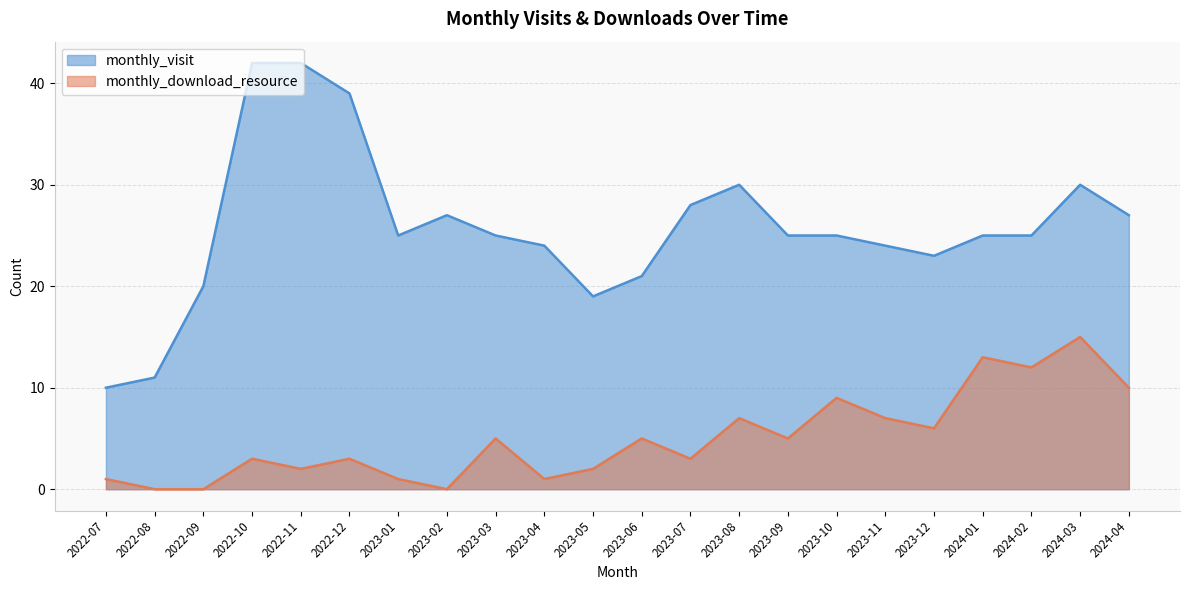

Reading left to right, list all the values displayed in this chart.

monthly_visit: 2022-07=10	2022-08=11	2022-09=20	2022-10=42	2022-11=42	2022-12=39	2023-01=25	2023-02=27	2023-03=25	2023-04=24	2023-05=19	2023-06=21	2023-07=28	2023-08=30	2023-09=25	2023-10=25	2023-11=24	2023-12=23	2024-01=25	2024-02=25	2024-03=30	2024-04=27
monthly_download_resource: 2022-07=1	2022-08=0	2022-09=0	2022-10=3	2022-11=2	2022-12=3	2023-01=1	2023-02=0	2023-03=5	2023-04=1	2023-05=2	2023-06=5	2023-07=3	2023-08=7	2023-09=5	2023-10=9	2023-11=7	2023-12=6	2024-01=13	2024-02=12	2024-03=15	2024-04=10